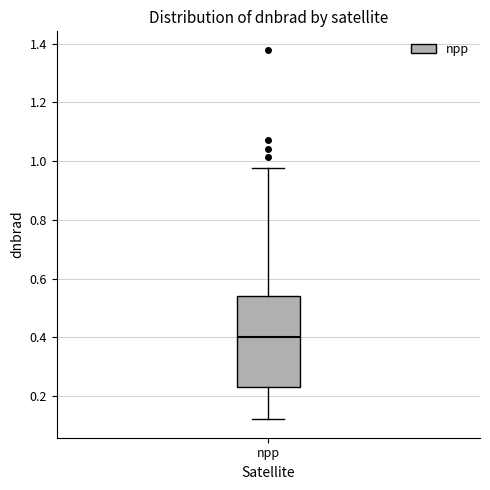

Transcribe this box plot: give where the median line is, the range the box spans, and where the two whiskers end, as read against the y-axis. The values are not printed on the chart, so give them approximately, as read against the axis.

median 0.40, box 0.24 to 0.54, whiskers 0.12 to 0.98